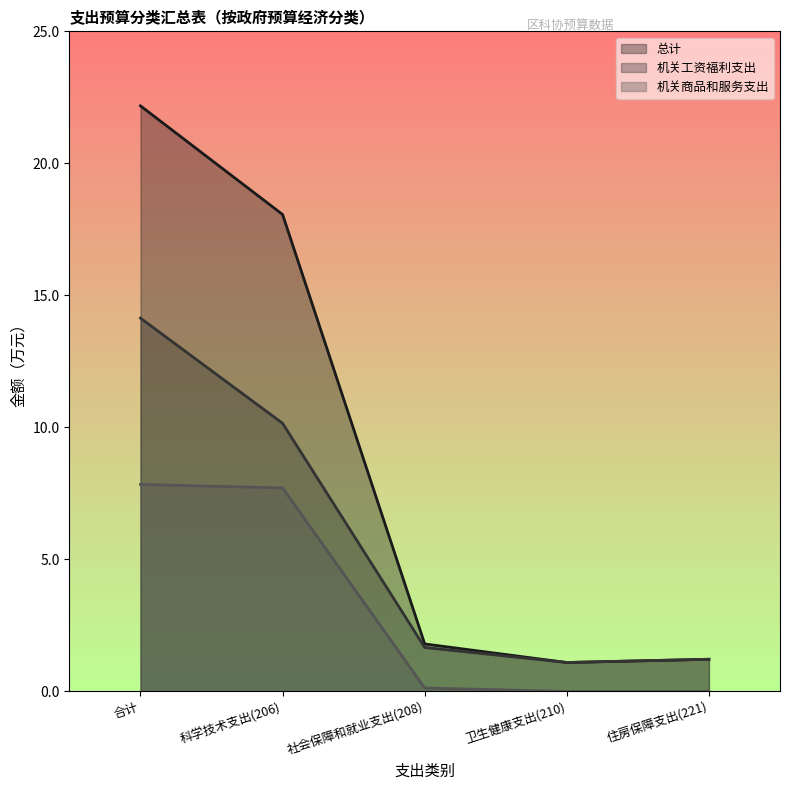

The value of 总计 at 住房保障支出(221) is 1.9. True or false?

False